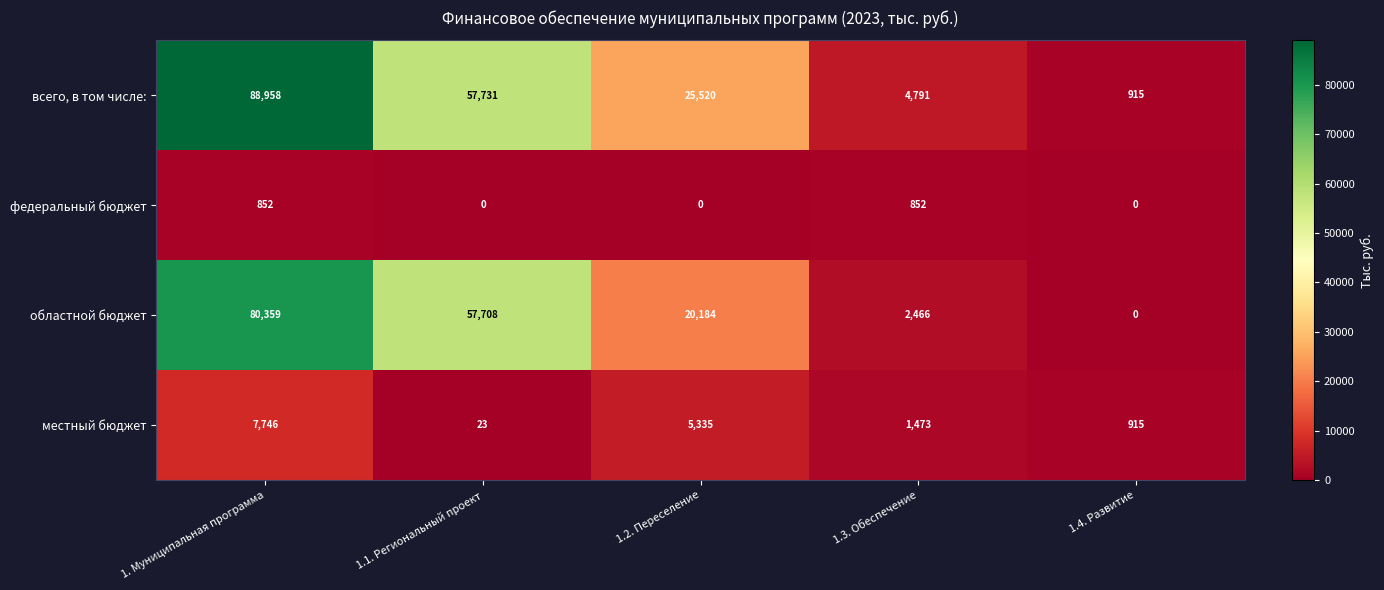

Where is всего, в том числе: nearest to the value 44936?

1.1. Региональный проект